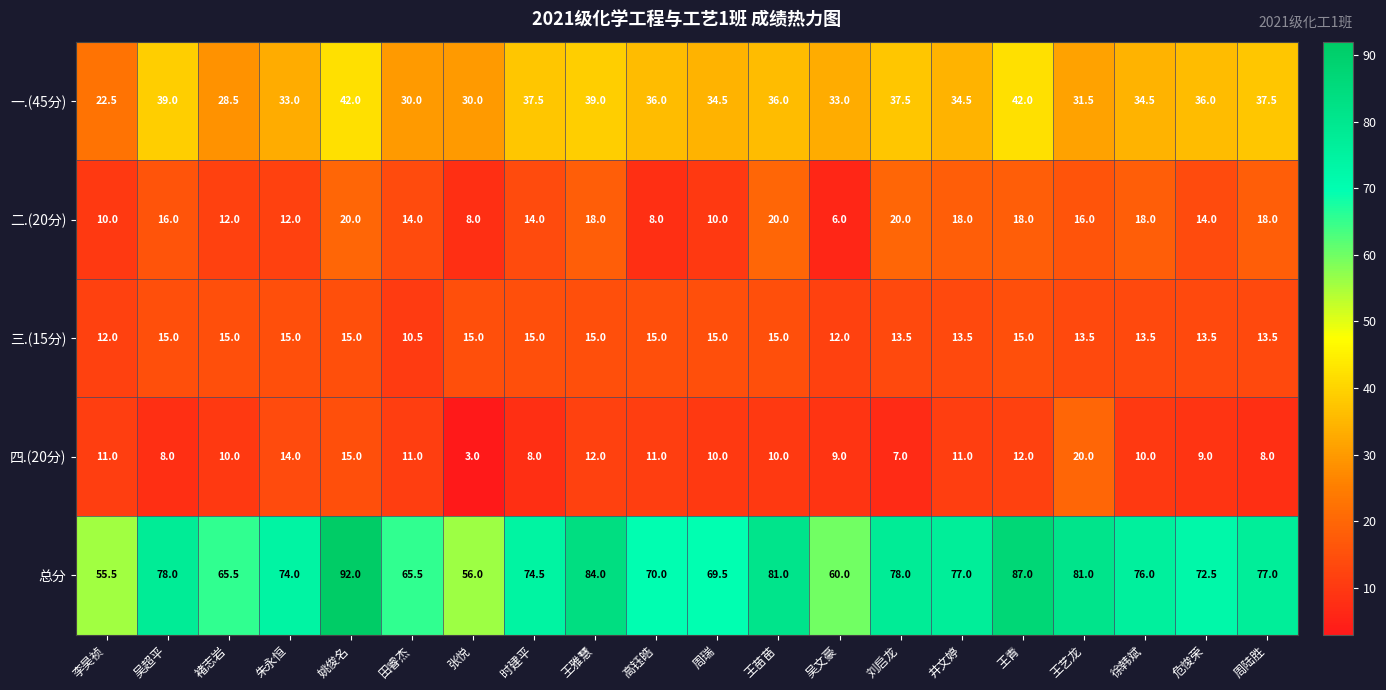

What is the difference between the highest and lowest values at 周陆胜?

69.0